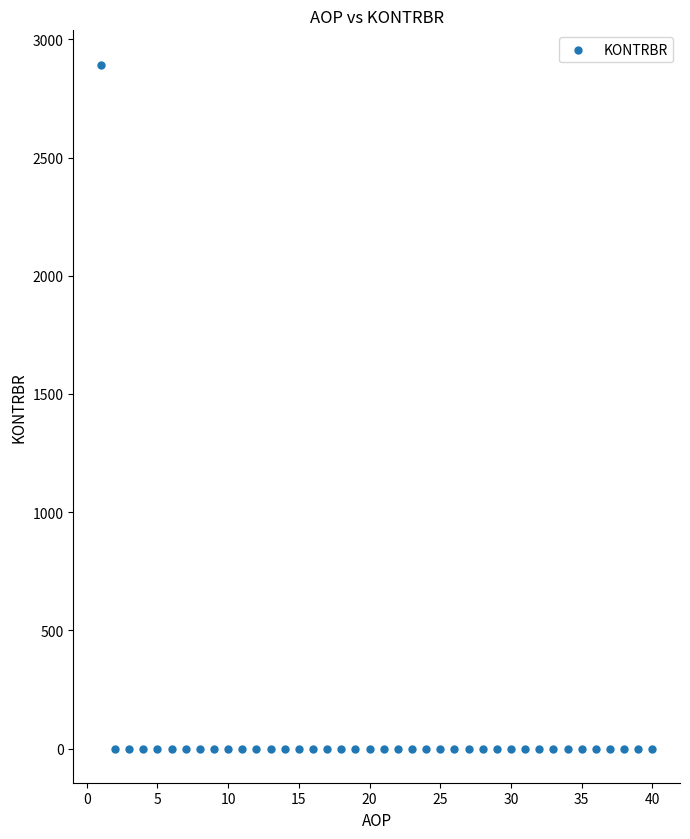

What is the range of X values (max minus min)?

39.0